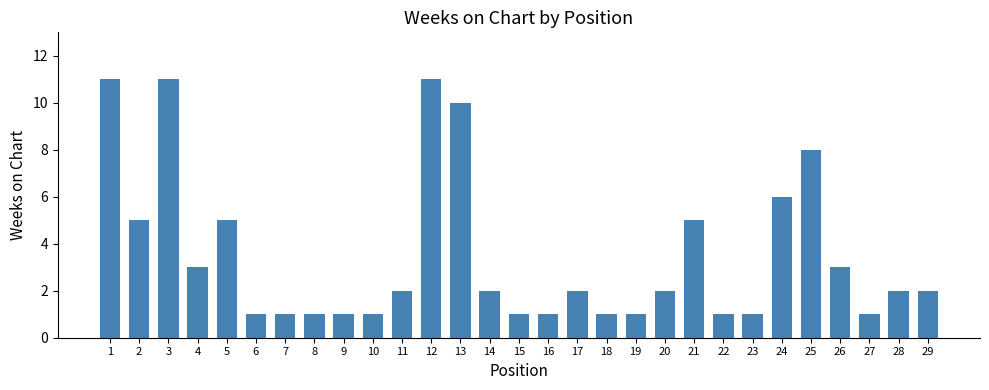

Reading left to right, list all the values displayed in this chart.

11	5	11	3	5	1	1	1	1	1	2	11	10	2	1	1	2	1	1	2	5	1	1	6	8	3	1	2	2